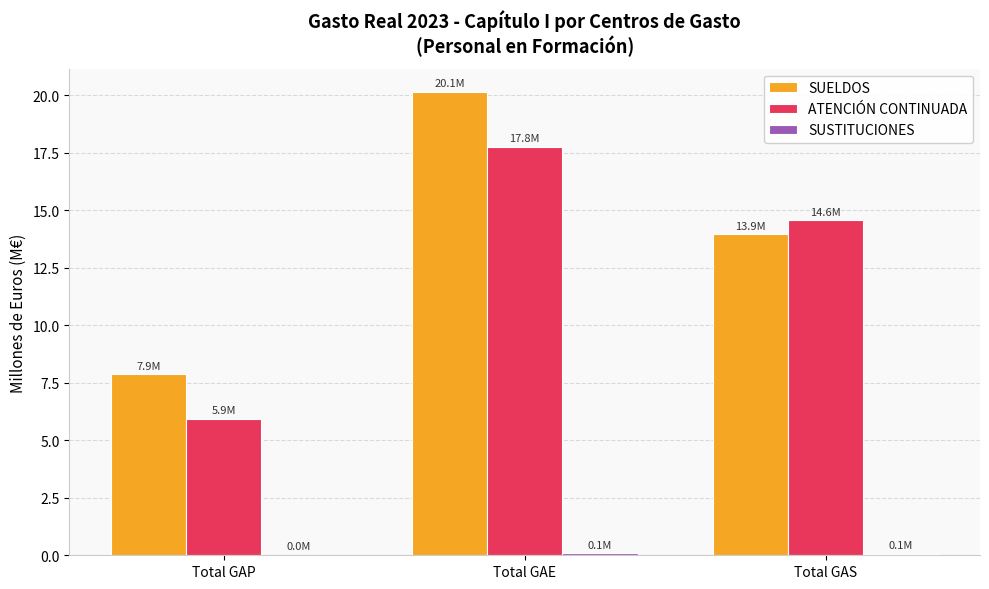

The ATENCIÓN CONTINUADA series shows 5.9 at Total GAP. True or false?

True